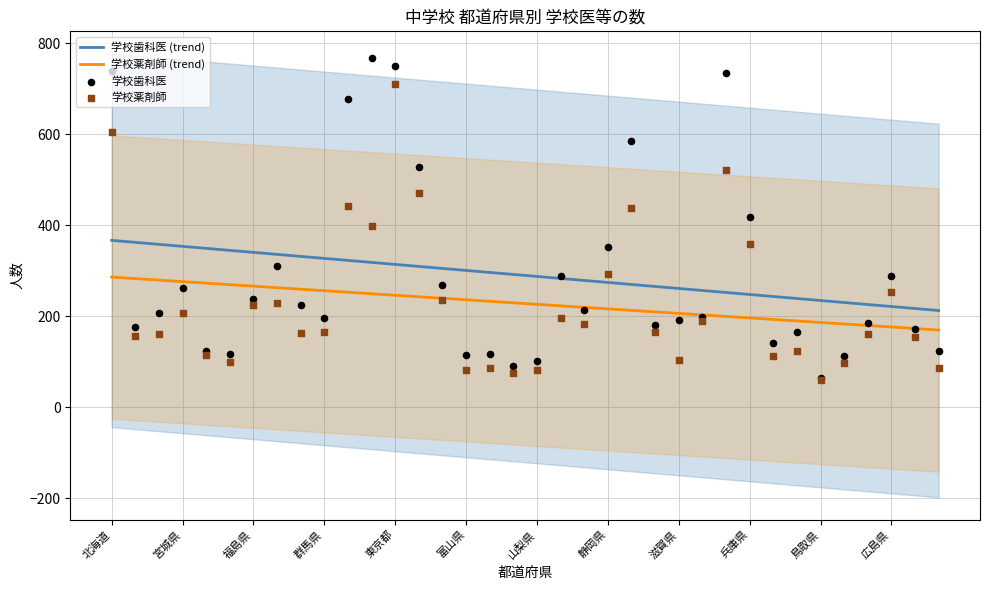

Which series reaches the maximum Y coordinate?

学校歯科医